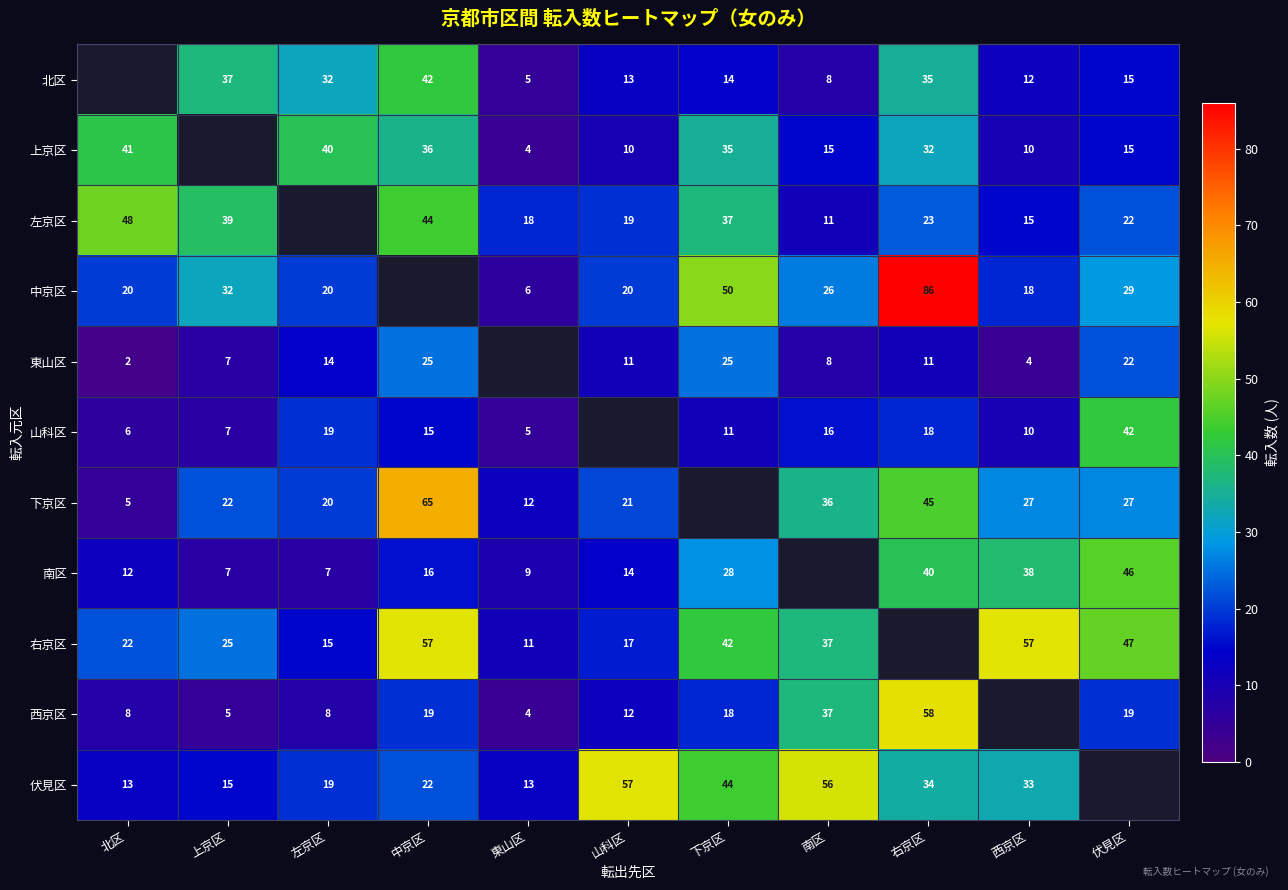

The 西京区 series shows 12 at 山科区. True or false?

True